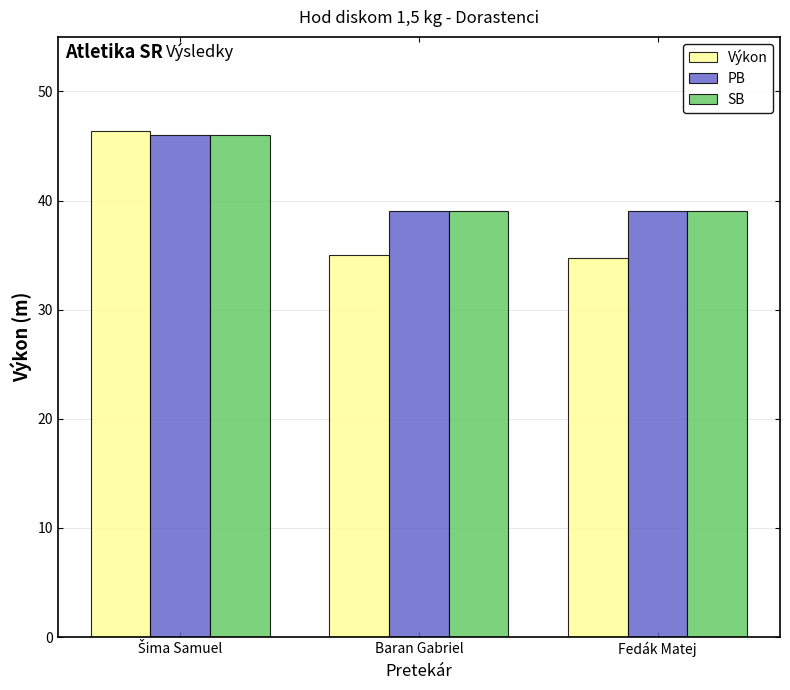

Is it true that SB equals 60.0 at Fedák Matej?

False